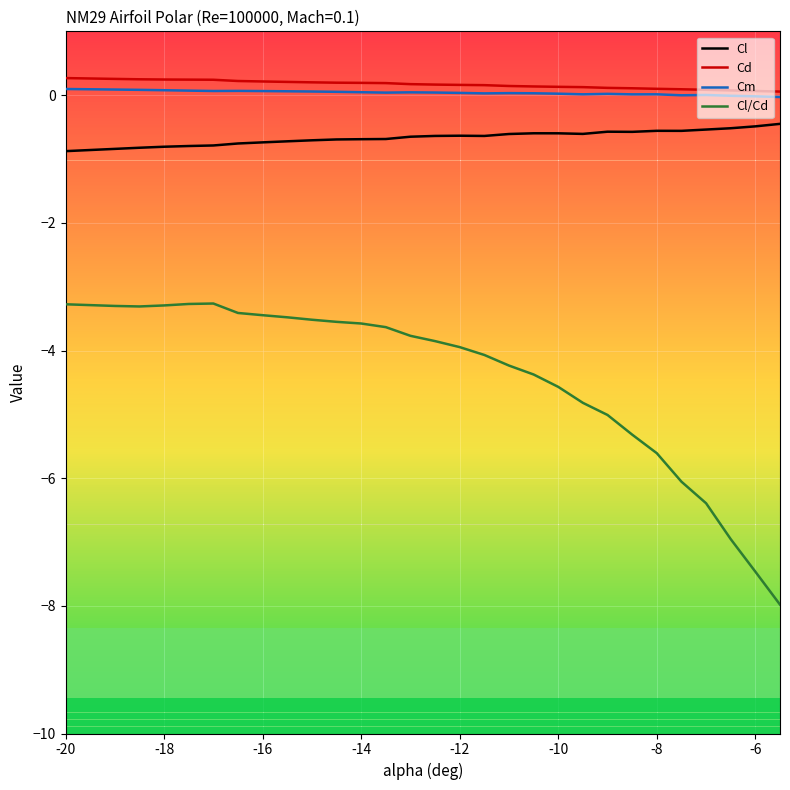

Which series has the widest spread of values?

Cl/Cd